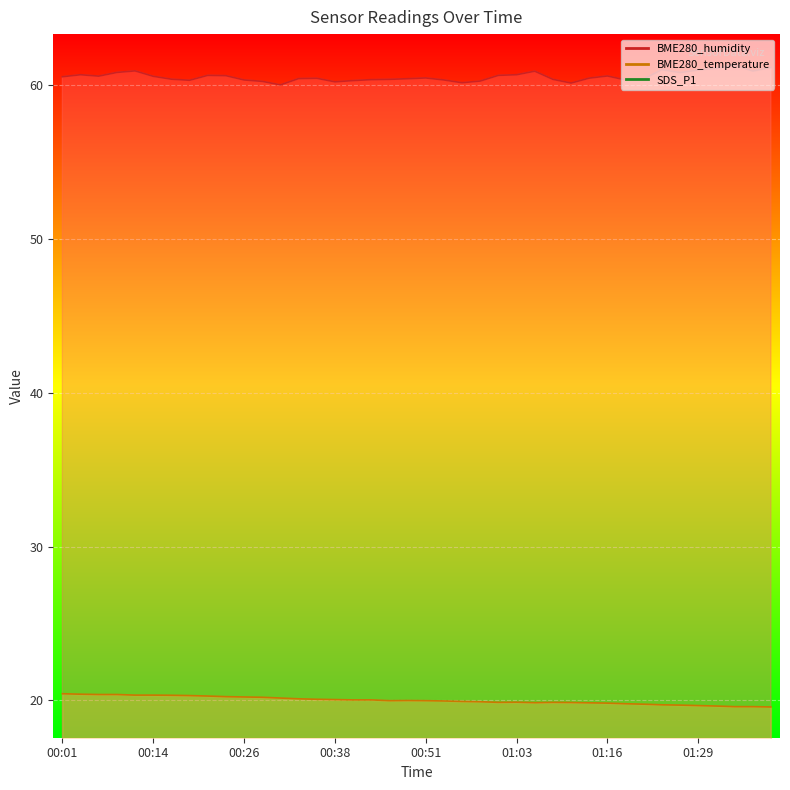

Between 00:14 and 01:01, which series saw the biggest shift?

BME280_temperature